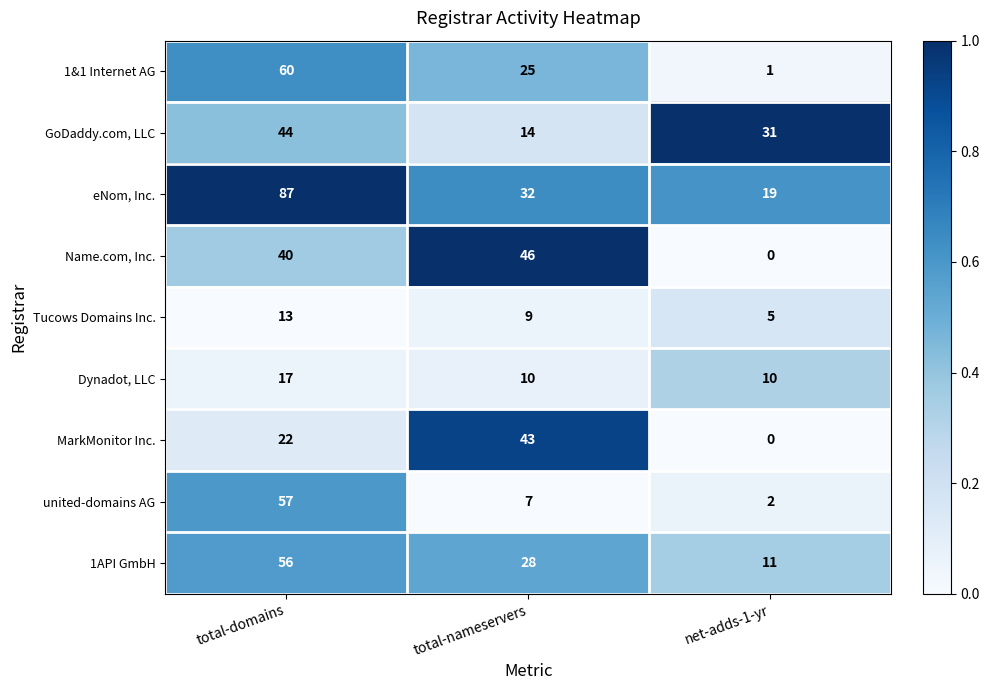

List the series in order of their peak value, lowest first.

Tucows Domains Inc., Dynadot, LLC, MarkMonitor Inc., GoDaddy.com, LLC, Name.com, Inc., 1API GmbH, united-domains AG, 1&1 Internet AG, eNom, Inc.